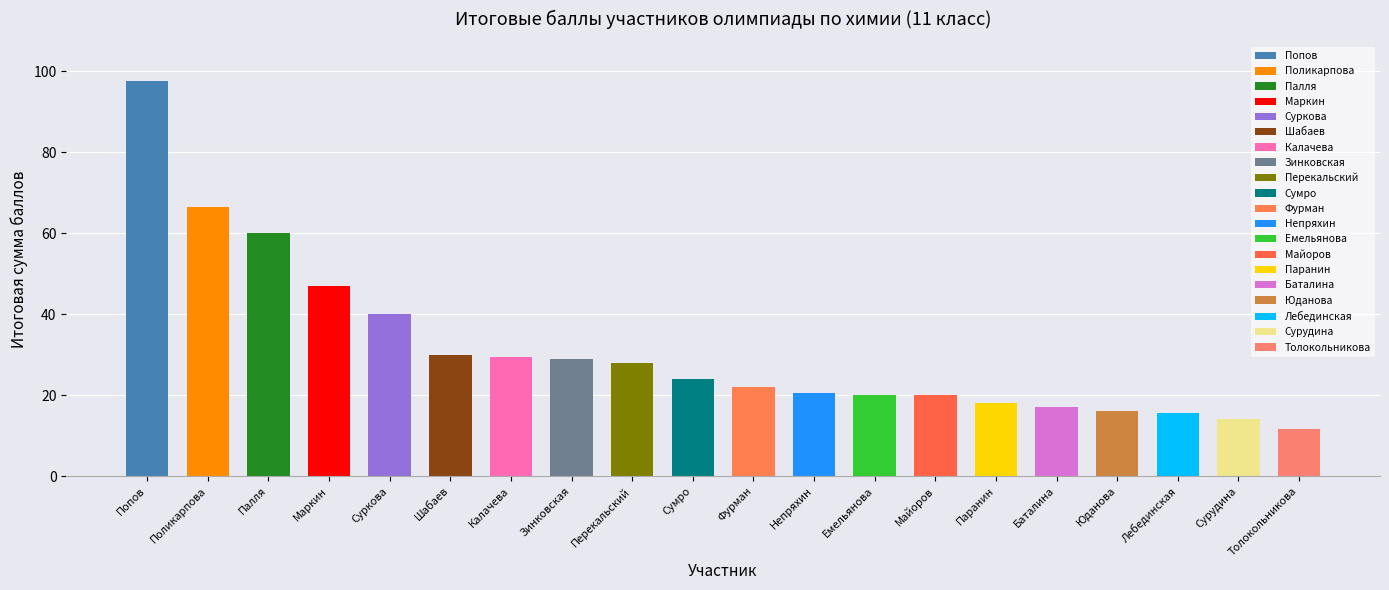

What is the difference between the maximum and minimum values?

86.0